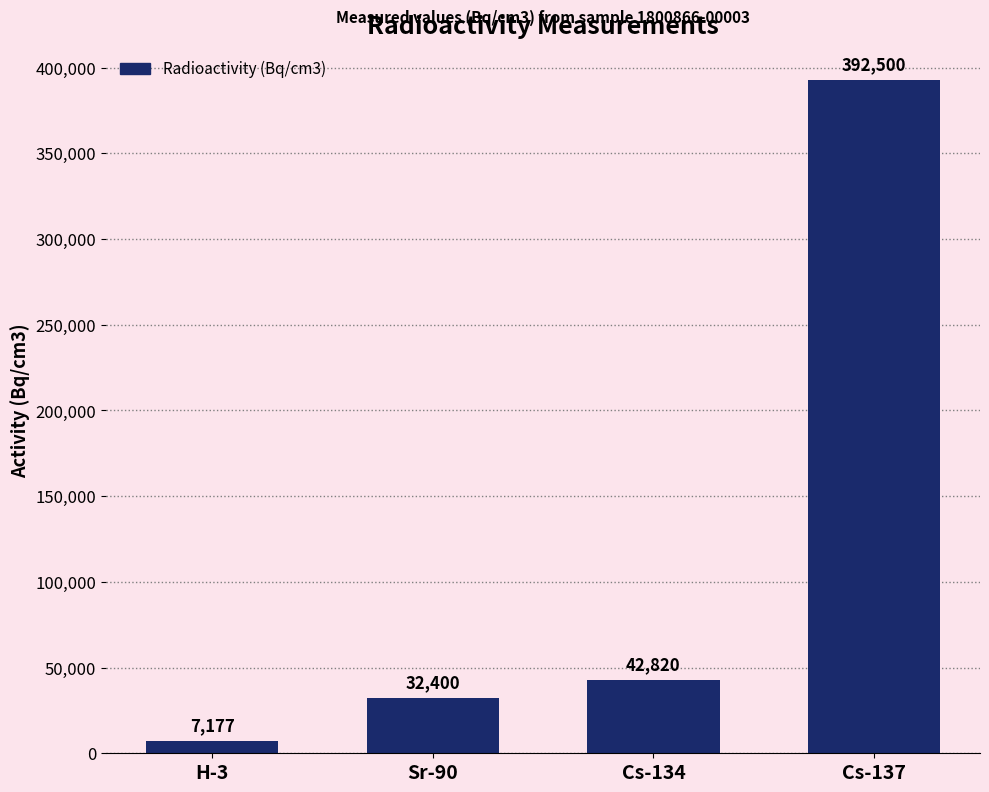

What is the sum of the values at Sr-90 and Cs-137?

424900